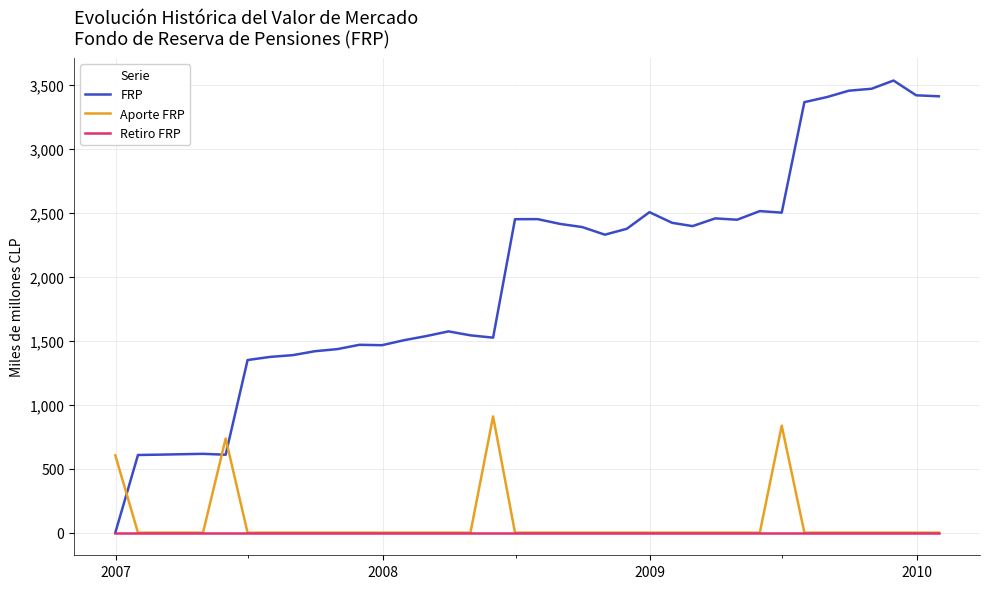

What is the maximum value shown in the chart?

3536.2